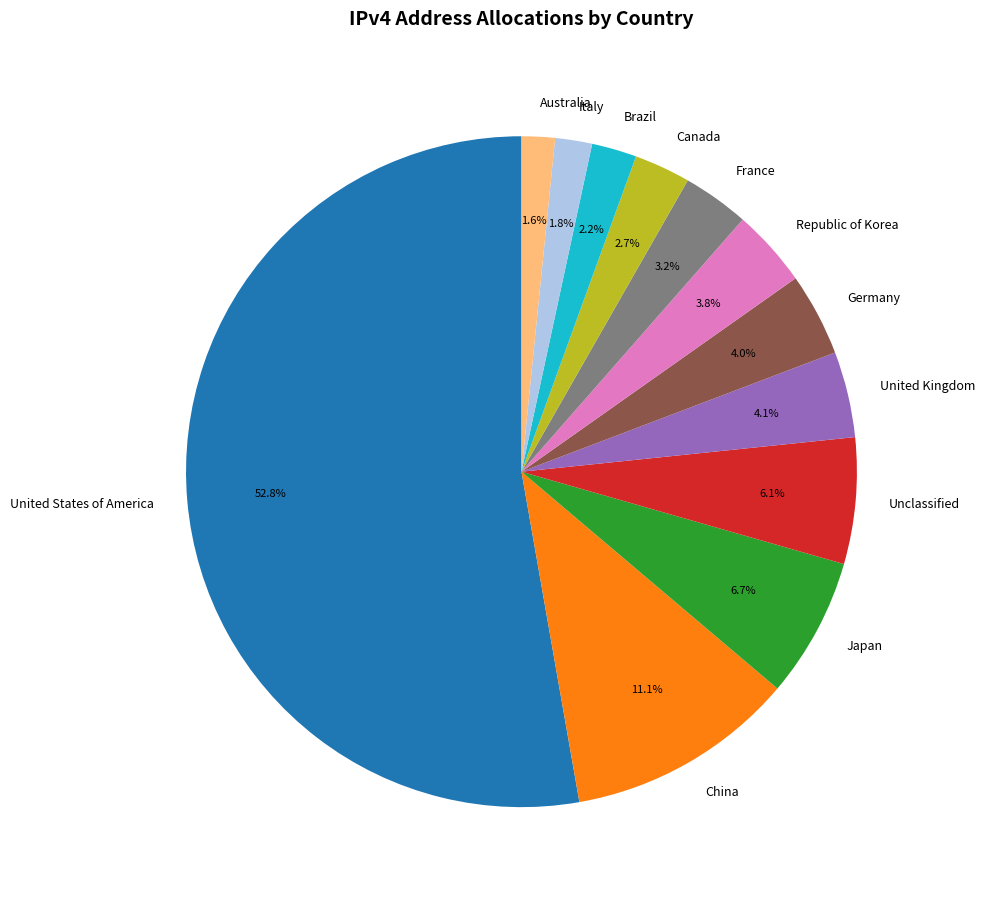

To the nearest percent, what percentage of the pie is France?

3%